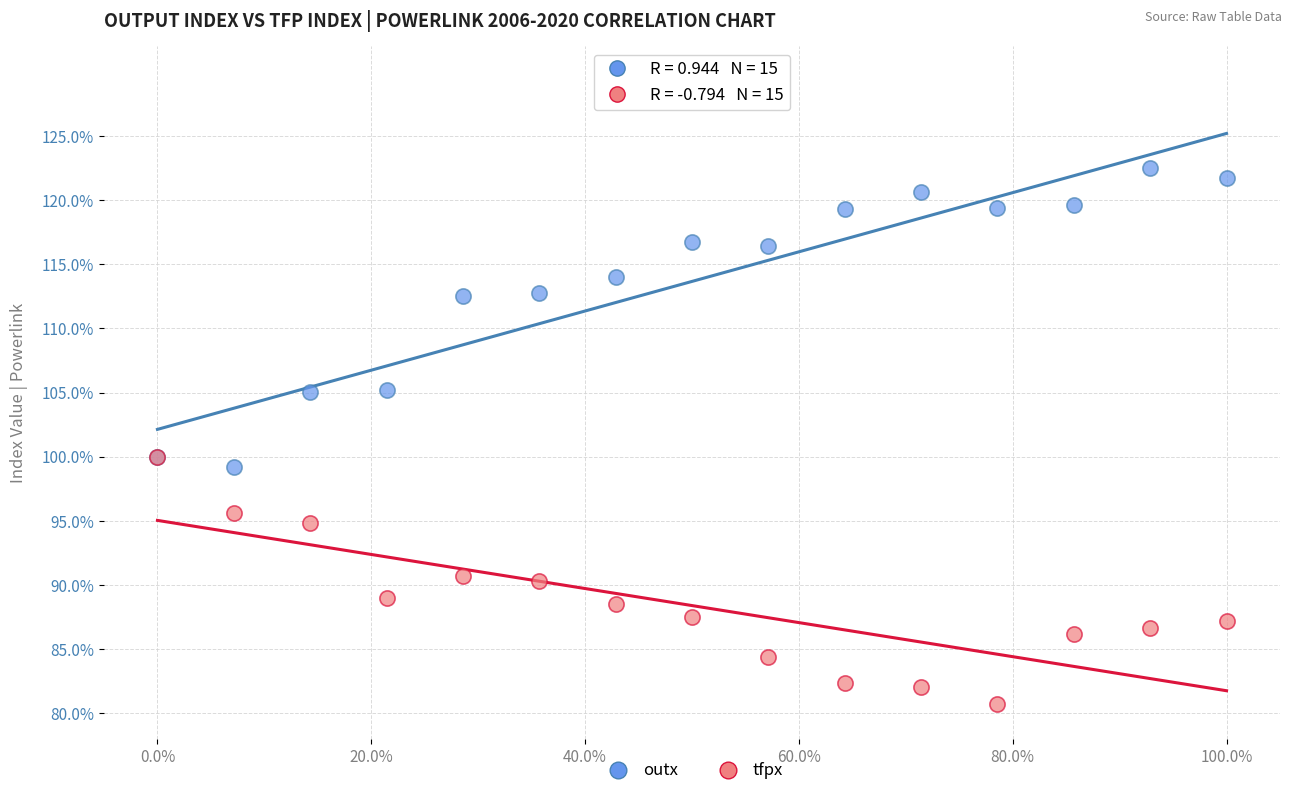

Which series contains the lowest Y value?

tfpx